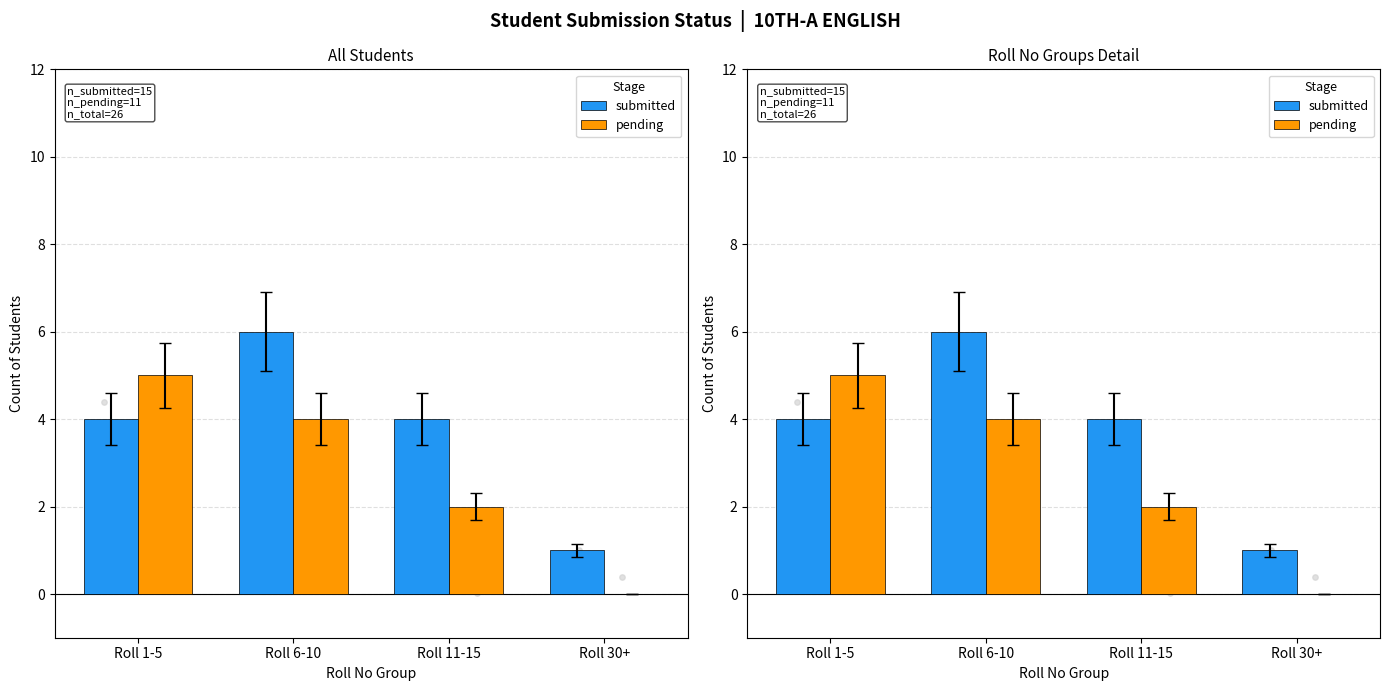

What are all the series names shown in the legend?

submitted, pending